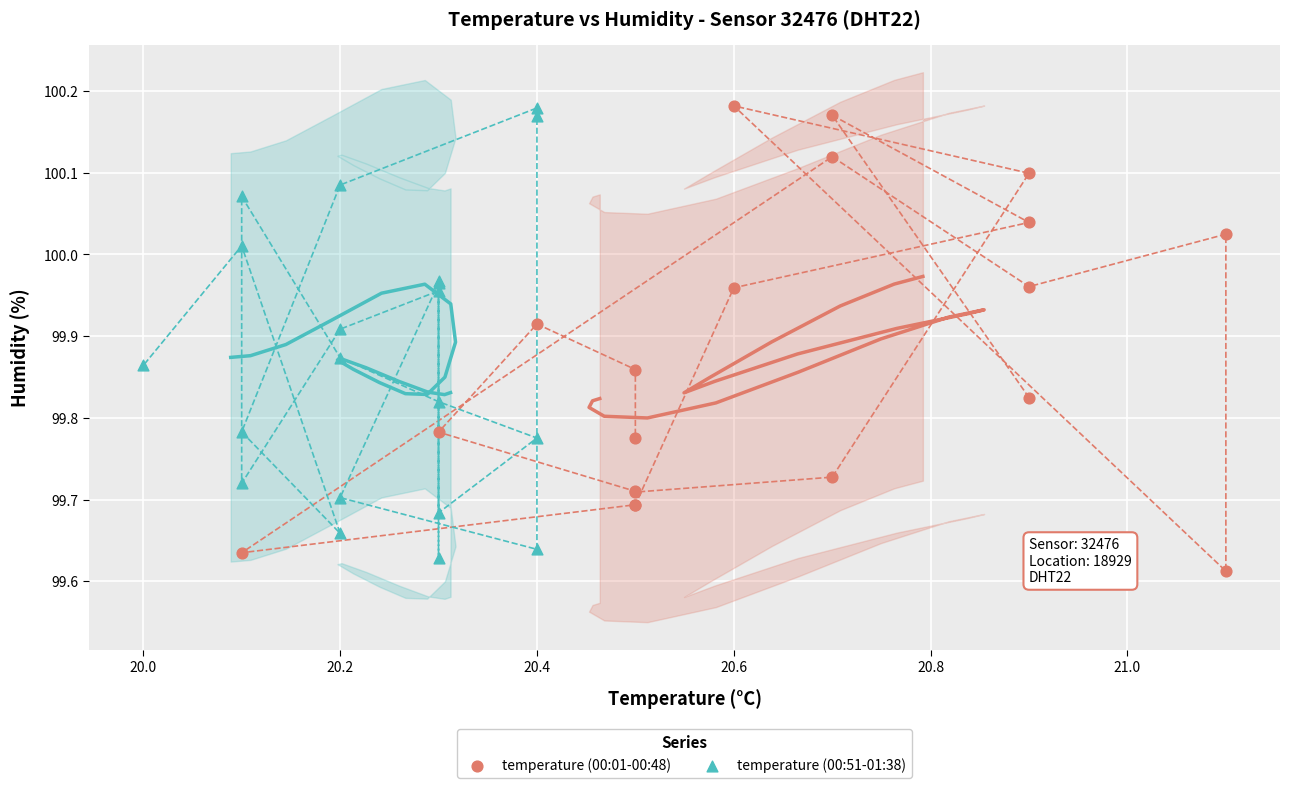

What are all the series names shown in the legend?

temperature (00:01-00:48), temperature (00:51-01:38)